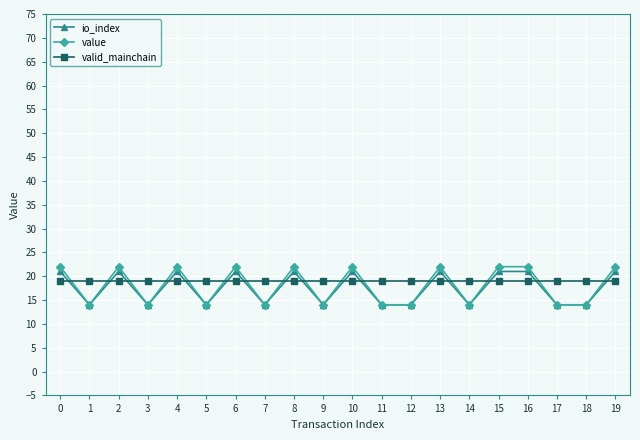

True or false: io_index has more than 2 interior local peaks.

True